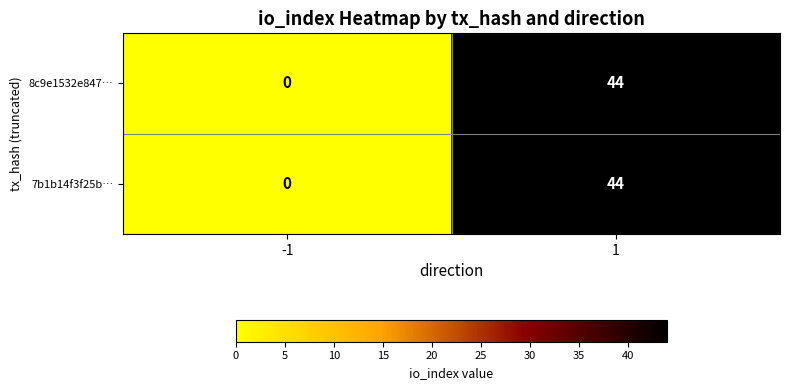

List the labels in order of 8c9e1532e847… value, smallest first.

-1, 1